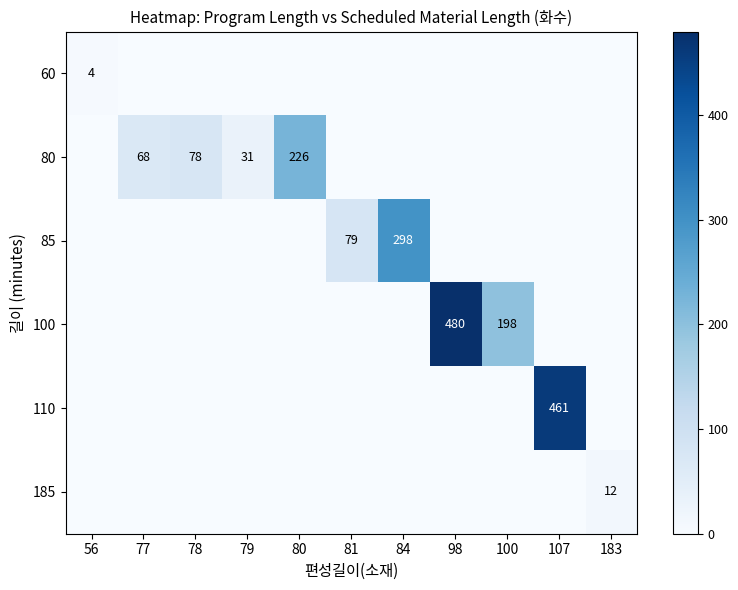

Is it true that 85 equals 79 at 81?

True